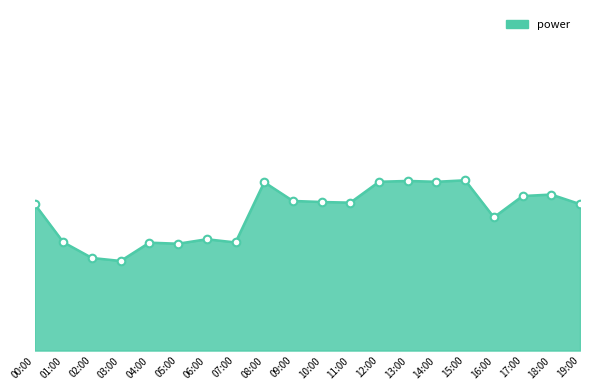

Between 10:00 and 03:00, which is larger?

10:00